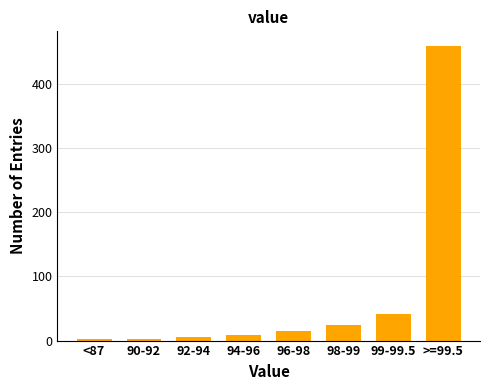

At which label is the value closest to 230?

99-99.5